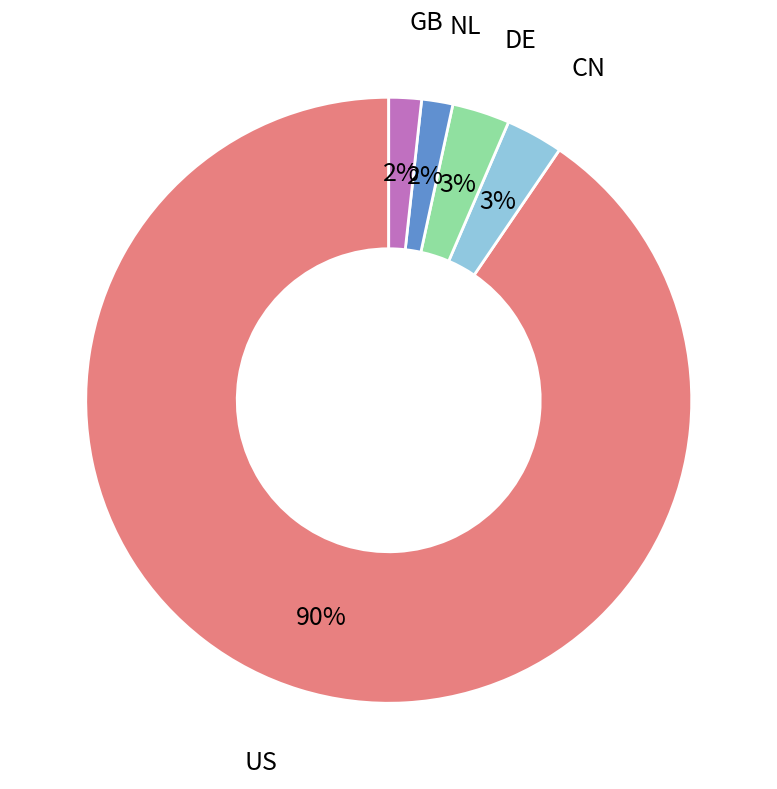

To the nearest percent, what is the average slice percentage?

20%